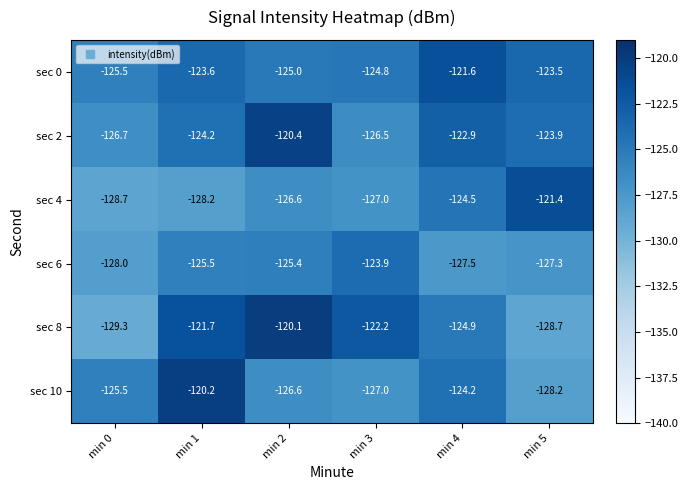

Which label corresponds to the largest value in the chart?

min 2